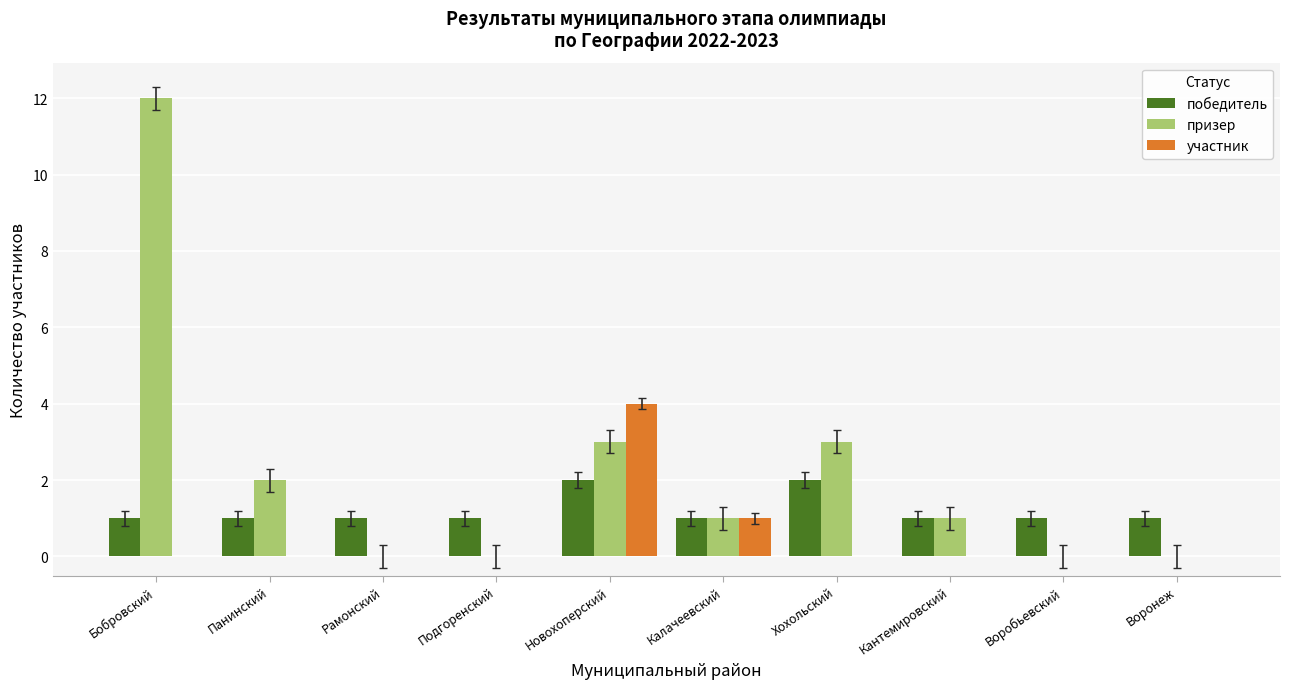

The value of победитель at Калачеевский is 0. True or false?

False